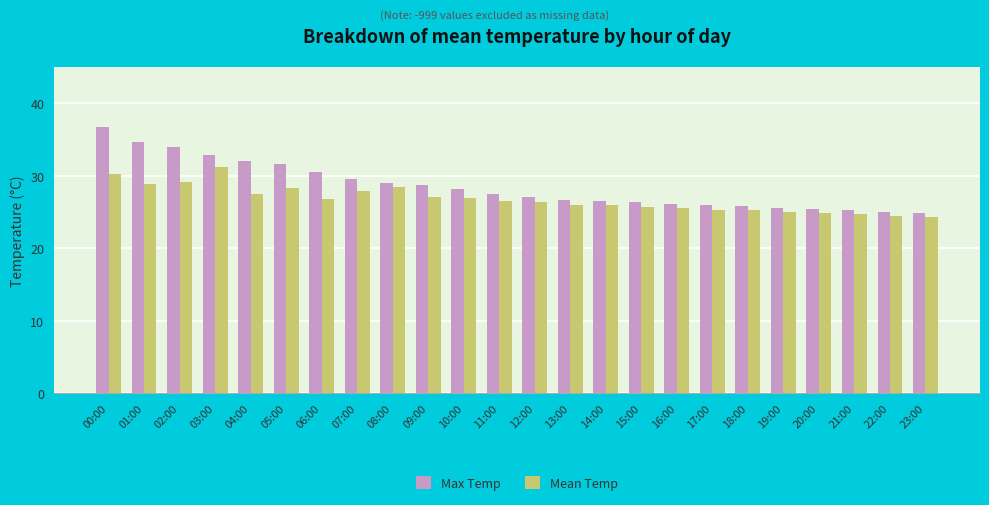

What is the sum of the Max Temp values at 04:00 and 02:00?

65.9